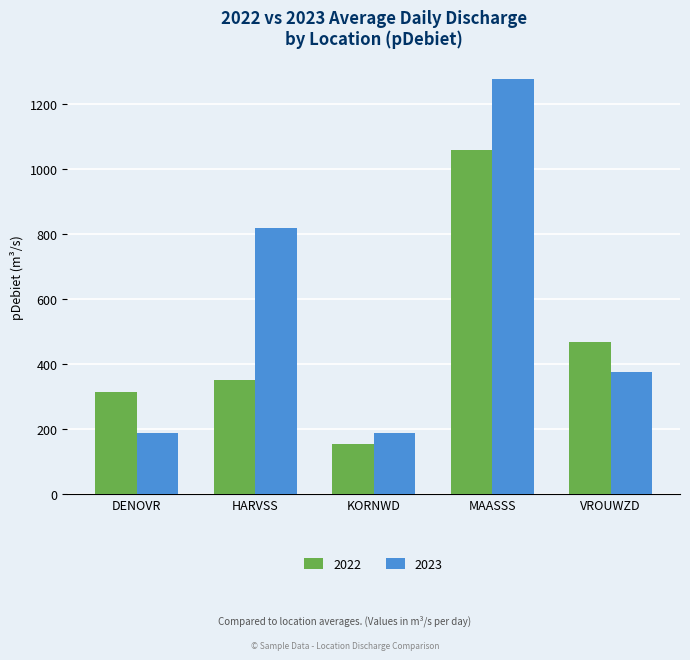

What is the label of the 3rd bar from the left?

KORNWD